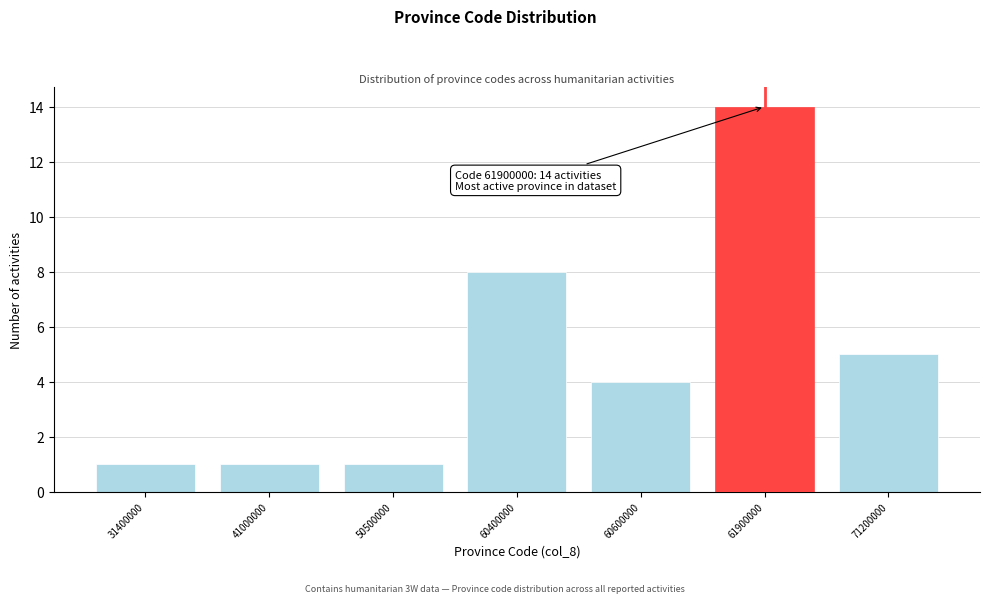

Reading left to right, extract all data points from this chart.

1	1	1	8	4	14	5